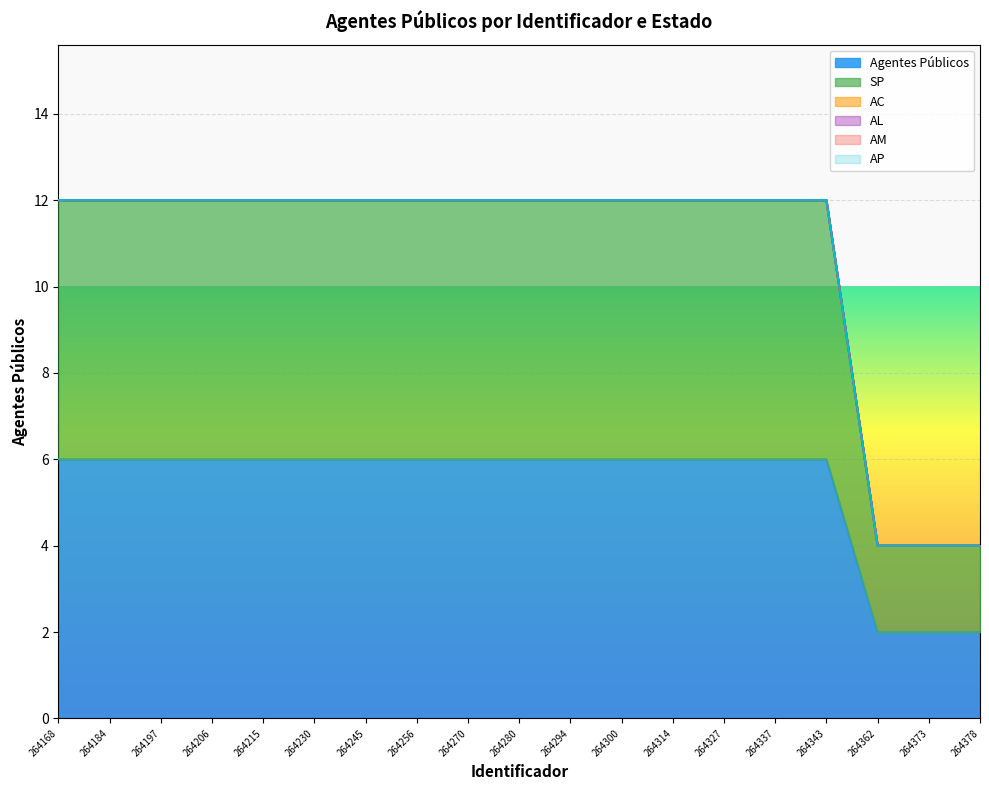

Between 264337 and 264294, which is larger?

264337